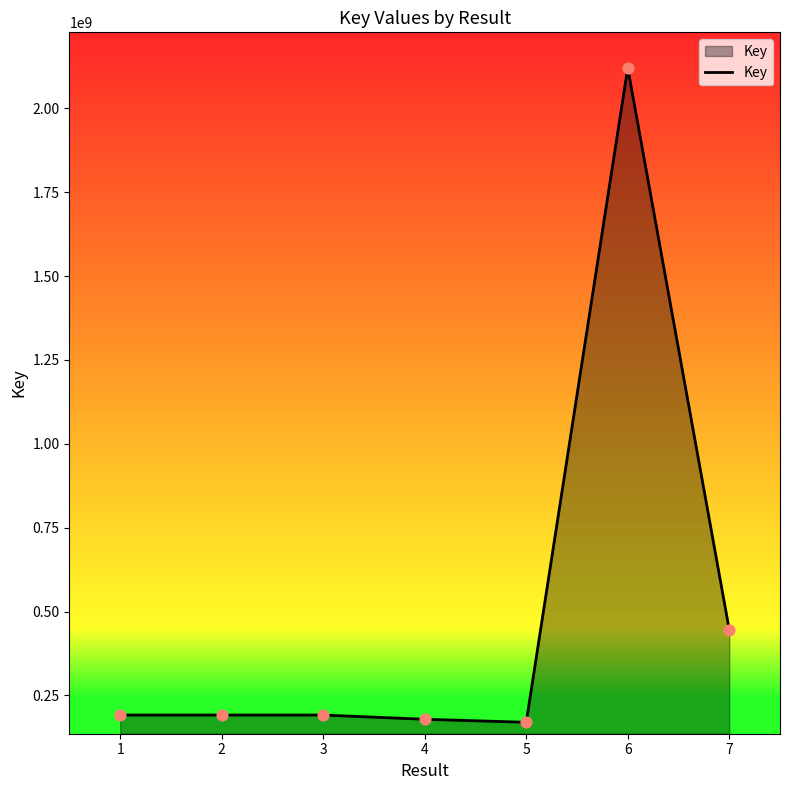

Approximately how many times larger is the value at 4 compared to 6?

0.1